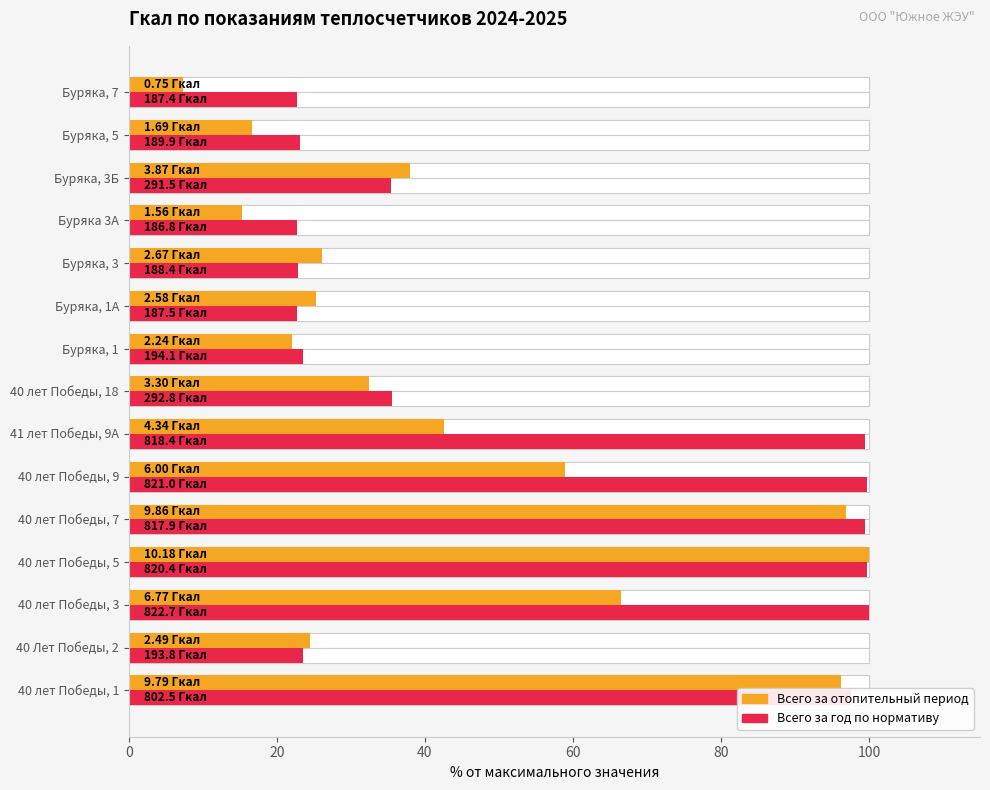

What is the maximum value shown in the chart?

100.0